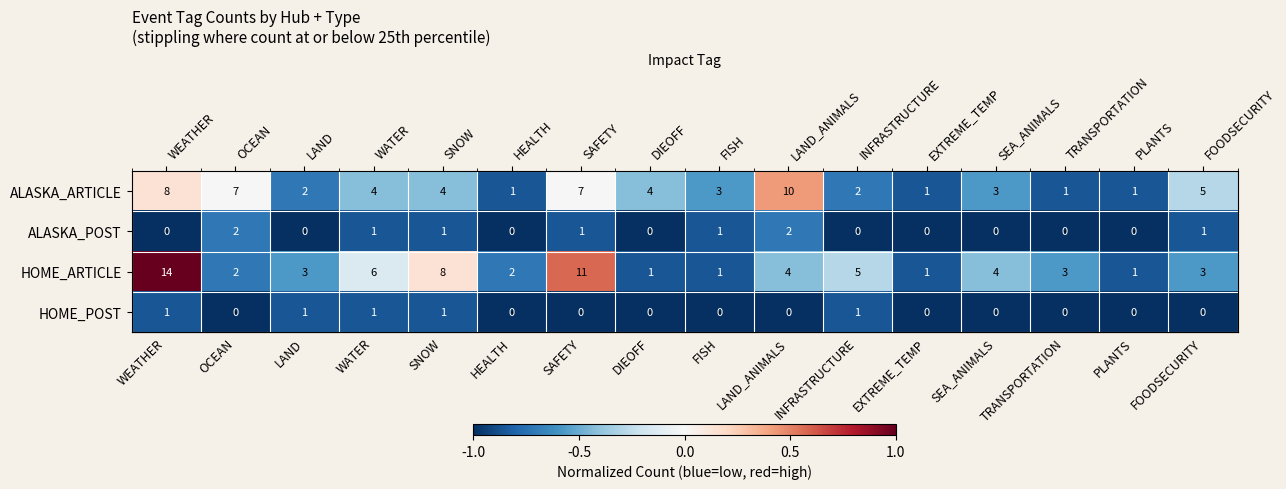

How many values in the ALASKA_ARTICLE series are below 4?

8